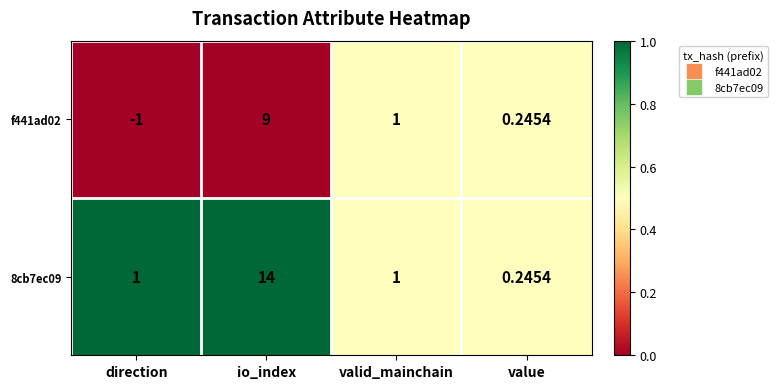

At which label does f441ad02 first exceed 1?

io_index